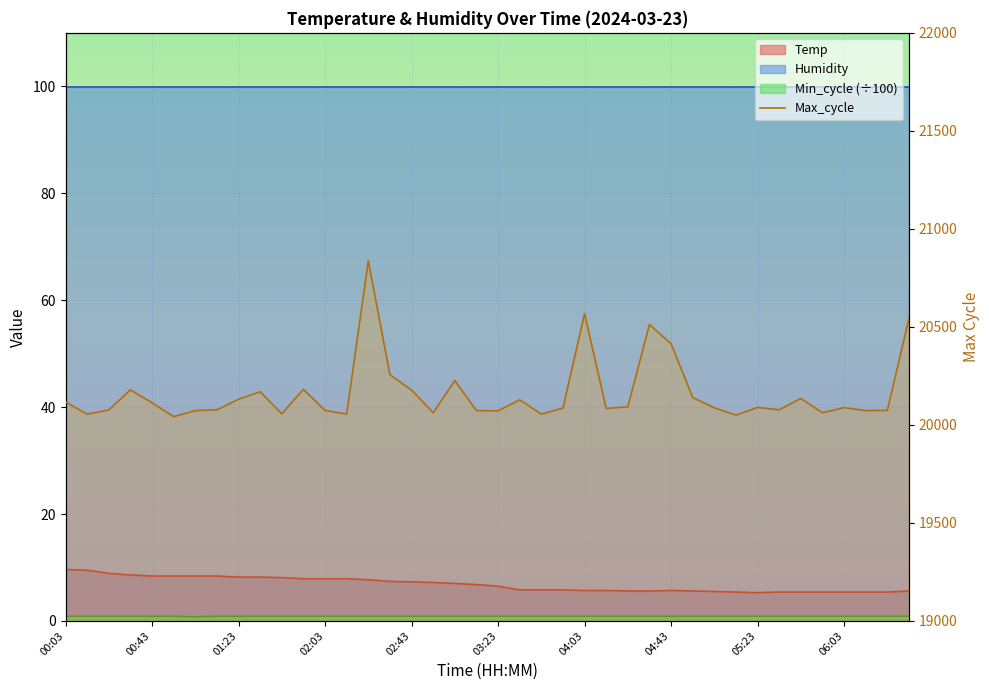

Count the number of values greater than 20088.

19